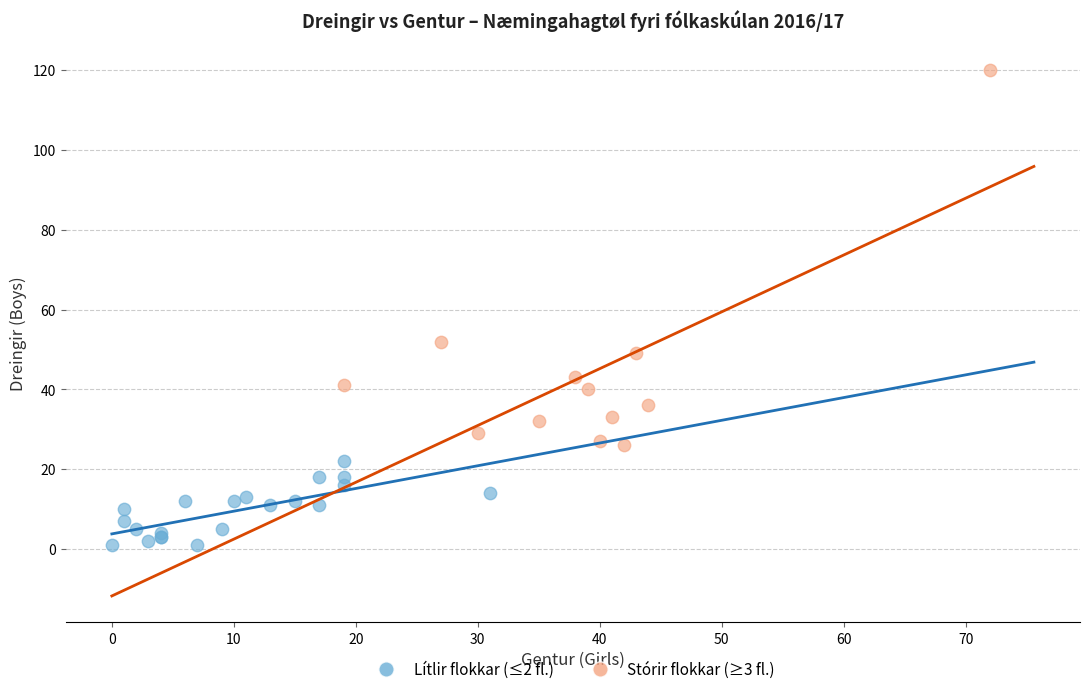

Which series contains the highest Y value?

Stórir flokkar (≥3 fl.)